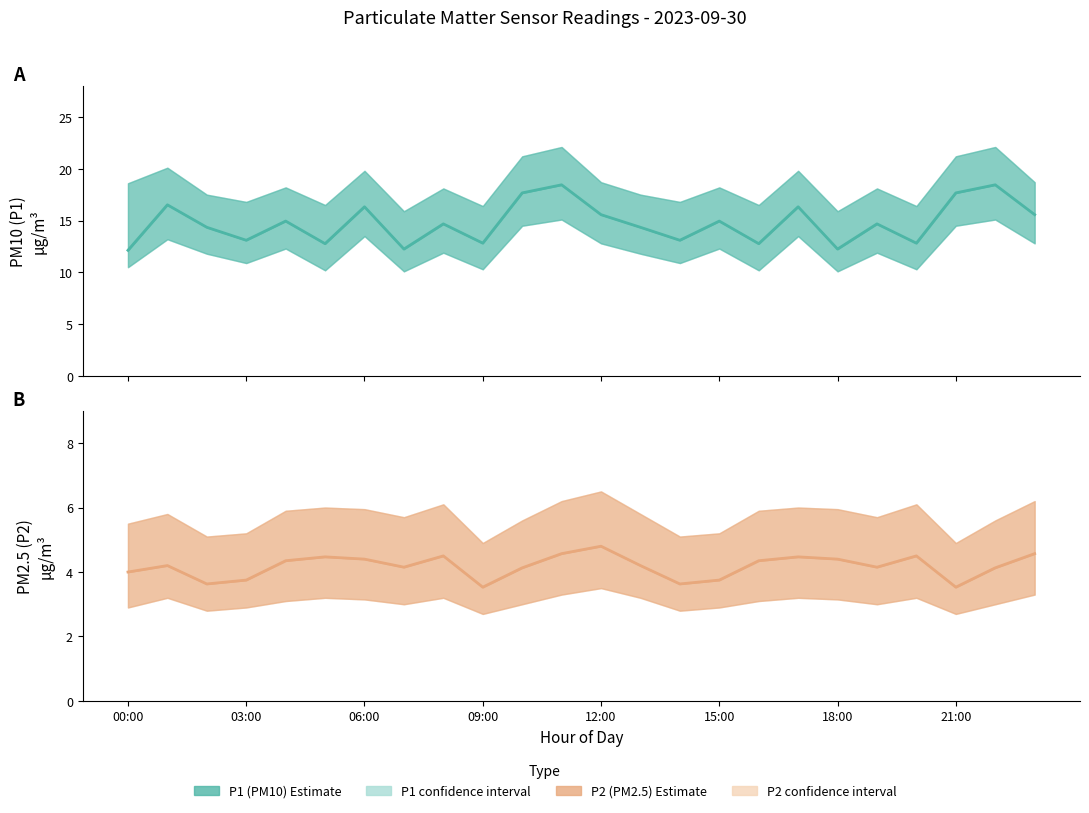

How many distinct data groups are displayed?

2